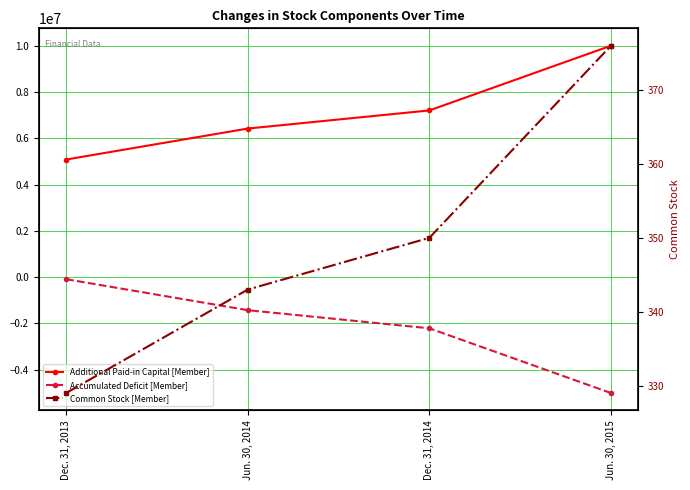

True or false: Common Stock [Member] has more than 1 interior local peaks.

False